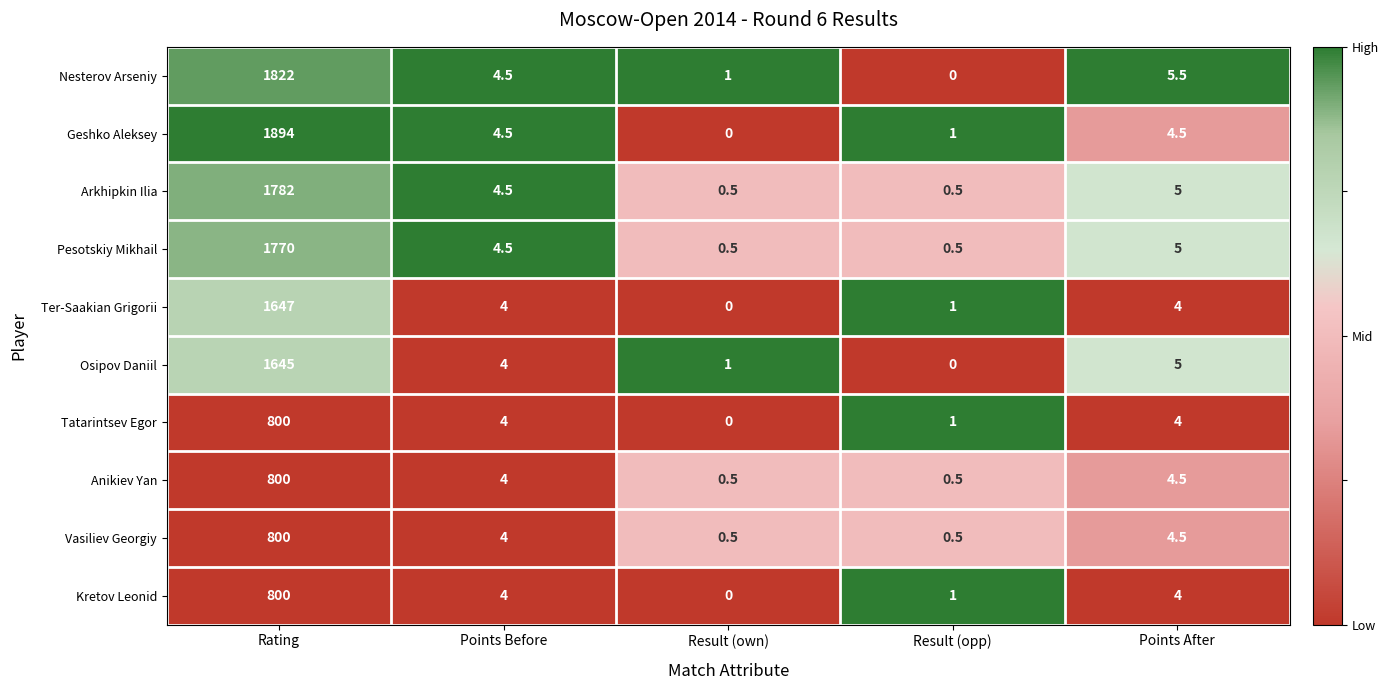

At which category is the sum across all series the highest?

Rating